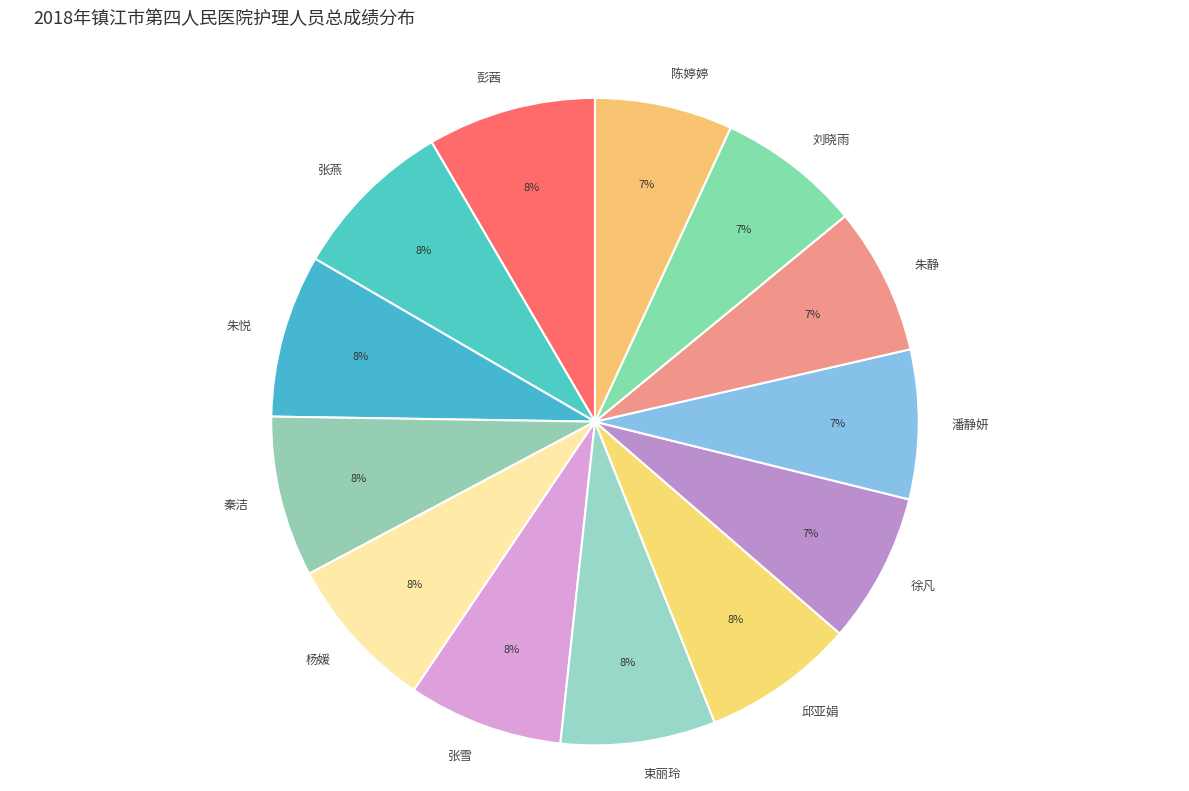

Do 杨媛 and 朱静 together represent more than half of the pie?

No